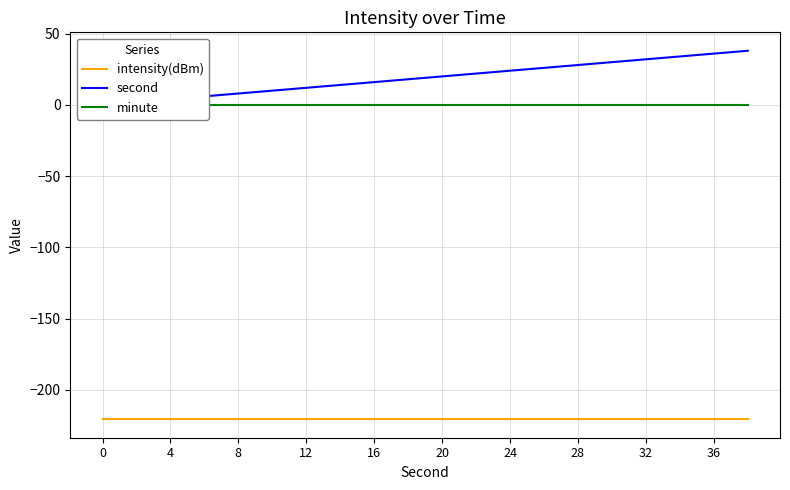

What is the spread (max minus min) of values at 0?

220.7